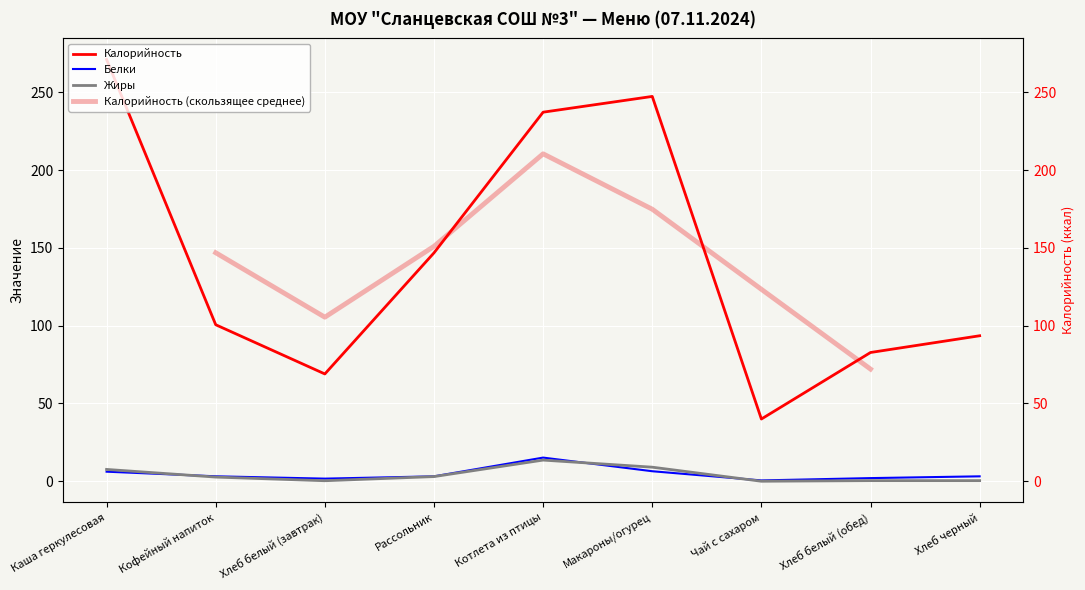

Reading left to right, extract all data points from this chart.

Калорийность: 271.1	100.6	69.0	146.8	237.2	247.4	40.0	82.8	93.5
Белки: 6.2	3.2	1.7	3.1	15.2	6.4	0.5	2.0	3.2
Жиры: 7.6	2.7	0.3	3.0	13.6	9.0	0.0	0.4	0.4